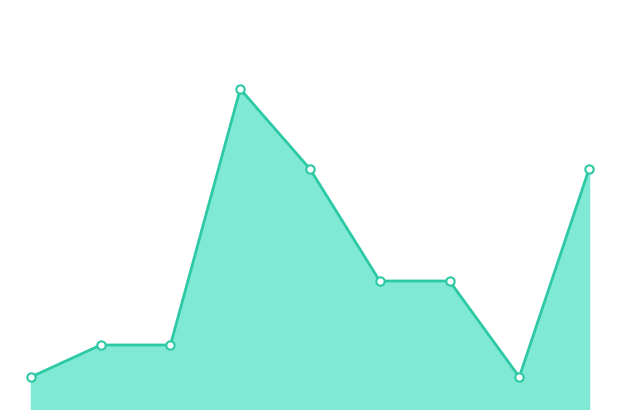

Does the chart have visible grid lines?

No